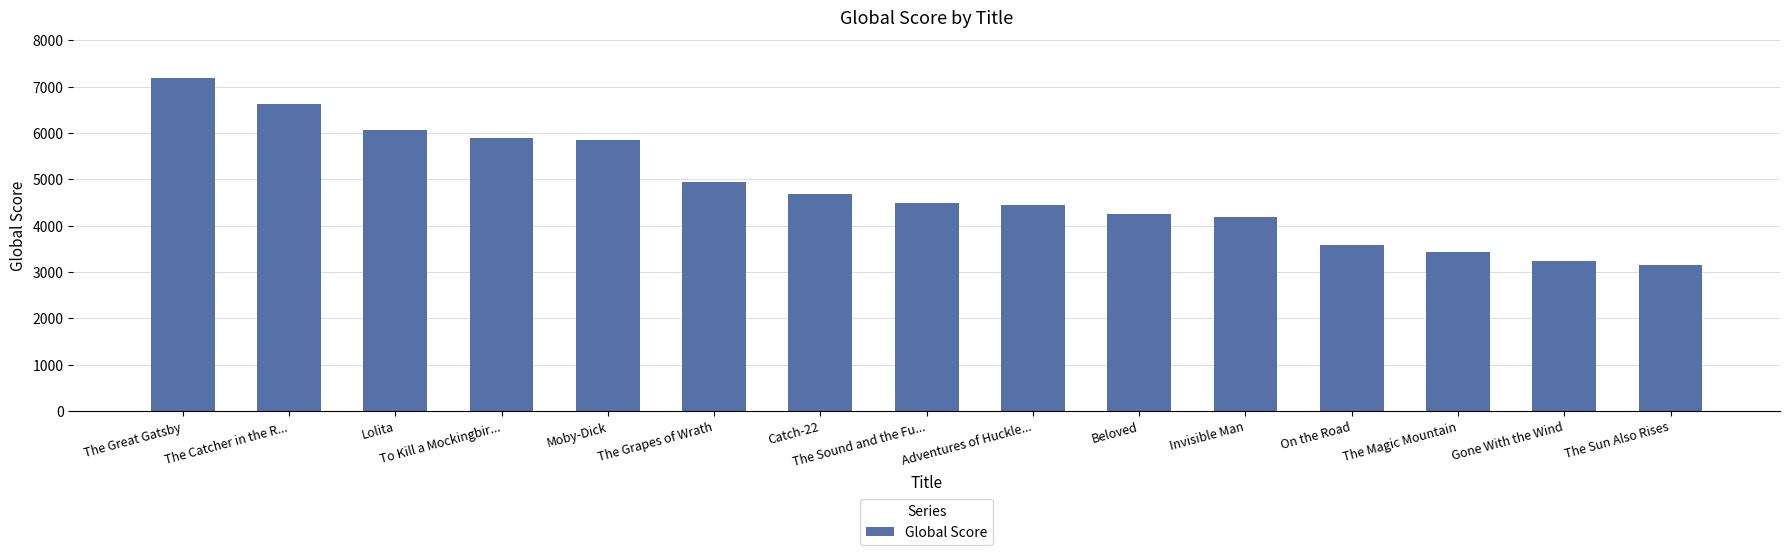

How many bars are there in total?

15